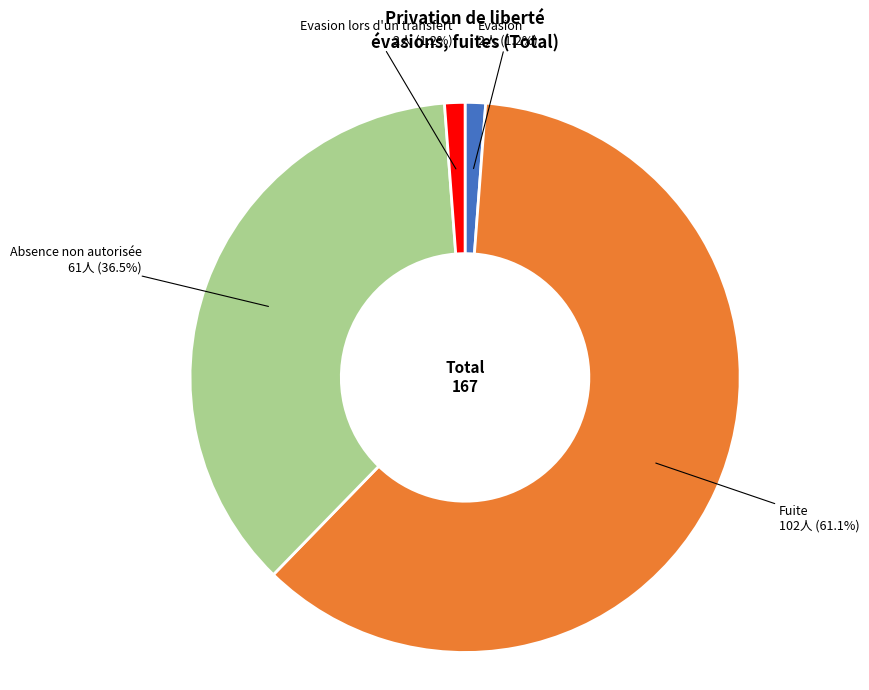

Does Evasion lors d'un transfert represent more than half of the total?

No